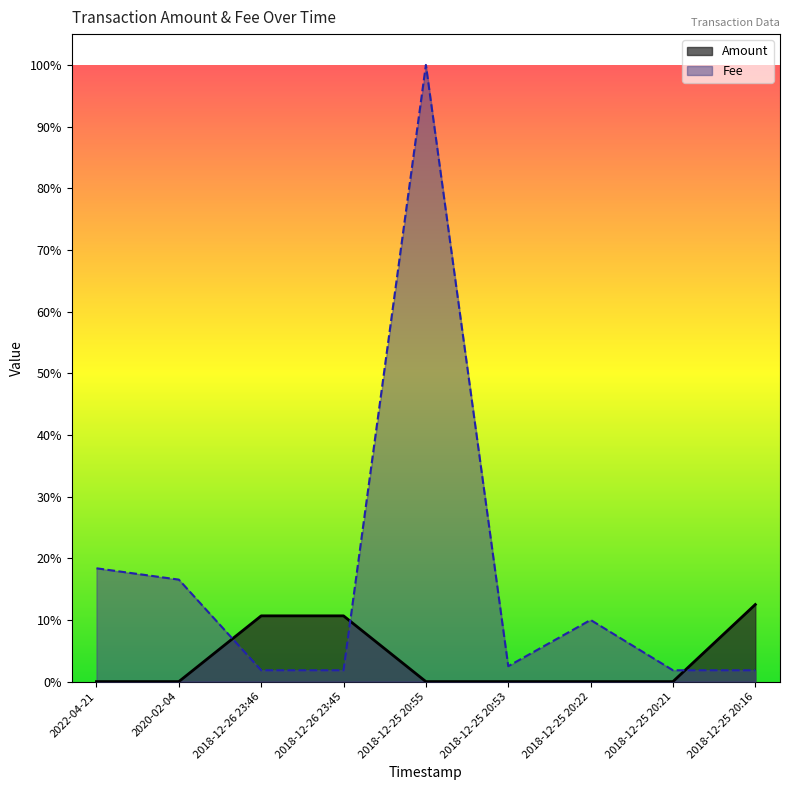

The Fee series shows 0.0 at 2018-12-26 23:45. True or false?

False